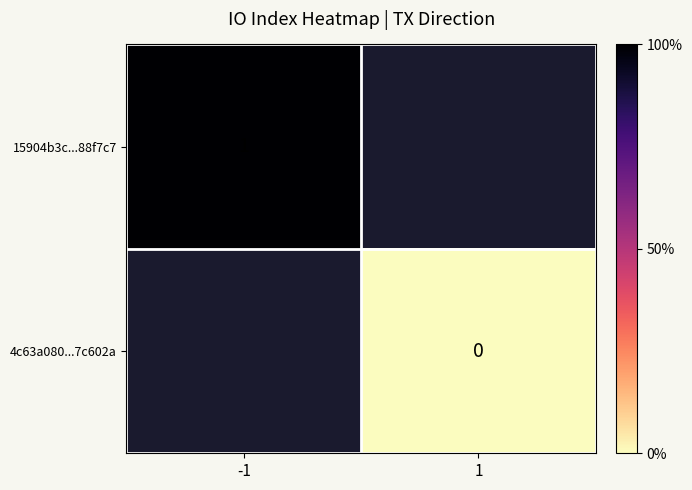

At which category does the chart reach its minimum across all series?

1